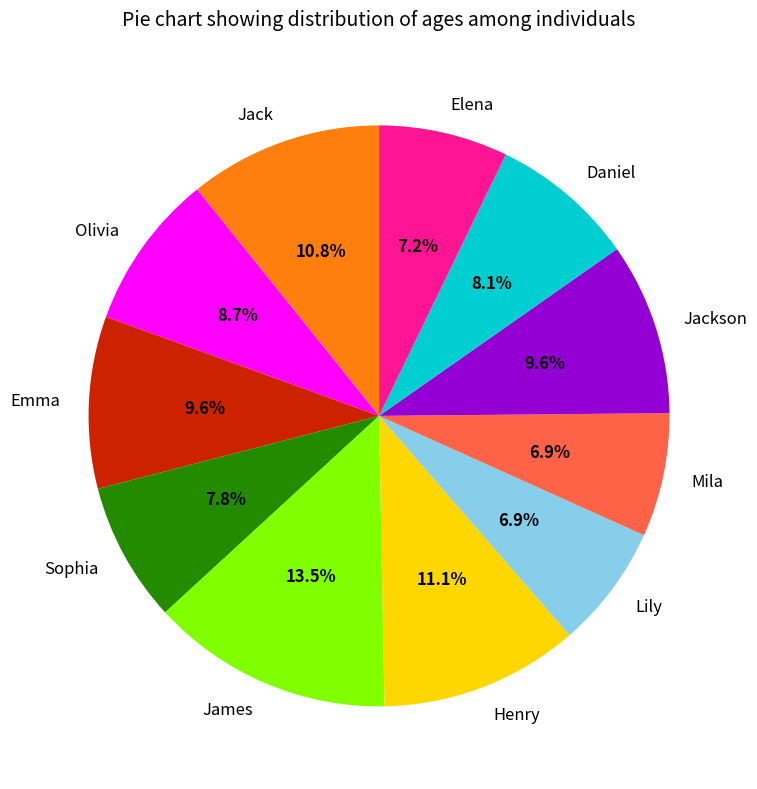

Is it true that Elena is 7% of the pie?

True